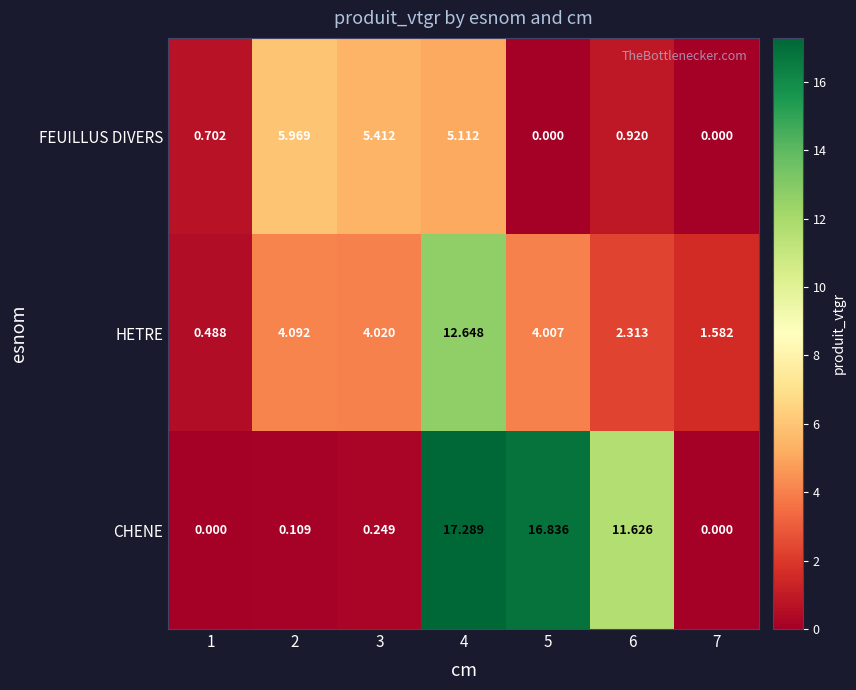

What is the maximum value shown in the chart?

17.3